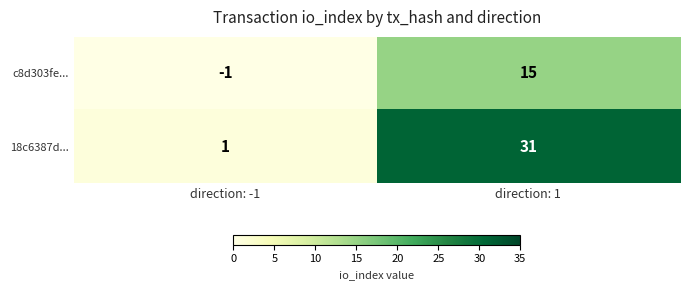

Reading left to right, what are all the values shown in this chart?

c8d303fe...: direction: -1=-1	direction: 1=15
18c6387d...: direction: -1=1	direction: 1=31